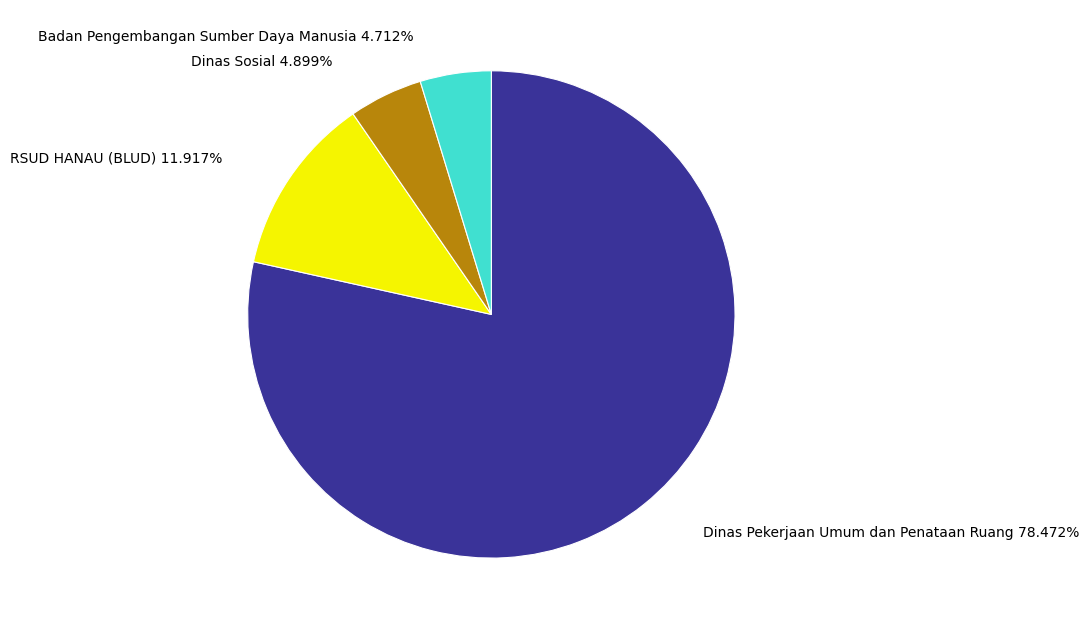

Is there any slice that represents more than half of the pie?

Yes